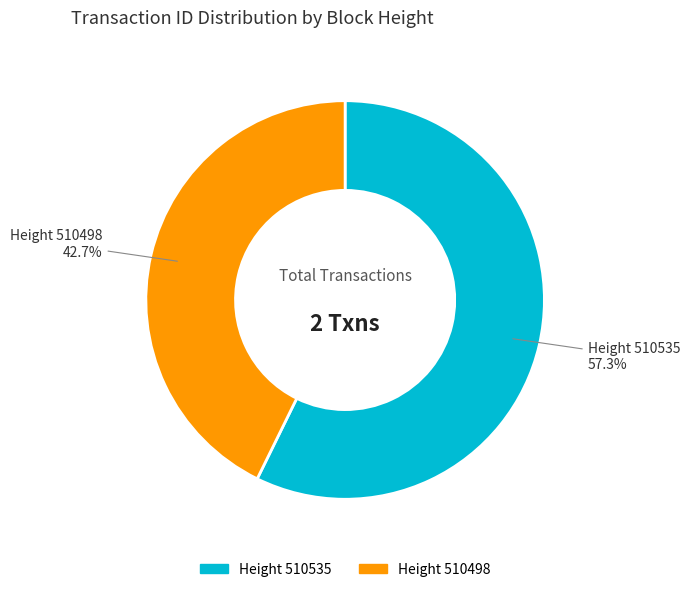

Is there any slice that represents more than half of the pie?

Yes